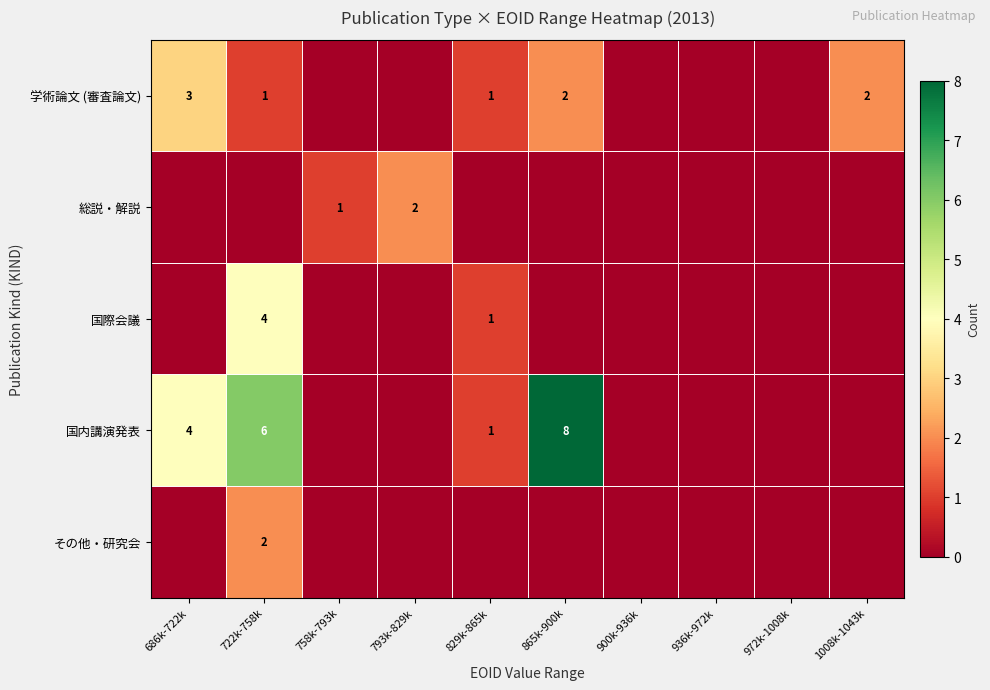

True or false: 学術論文 (審査論文) has a value of 1 at 722k-758k.

True